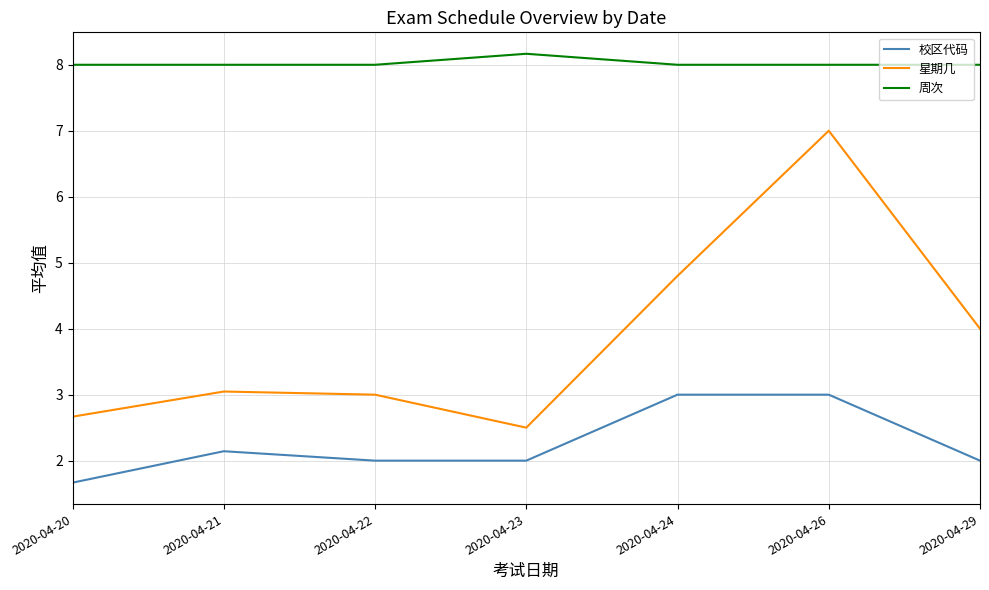

True or false: 周次 and 校区代码 intersect in this chart.

False